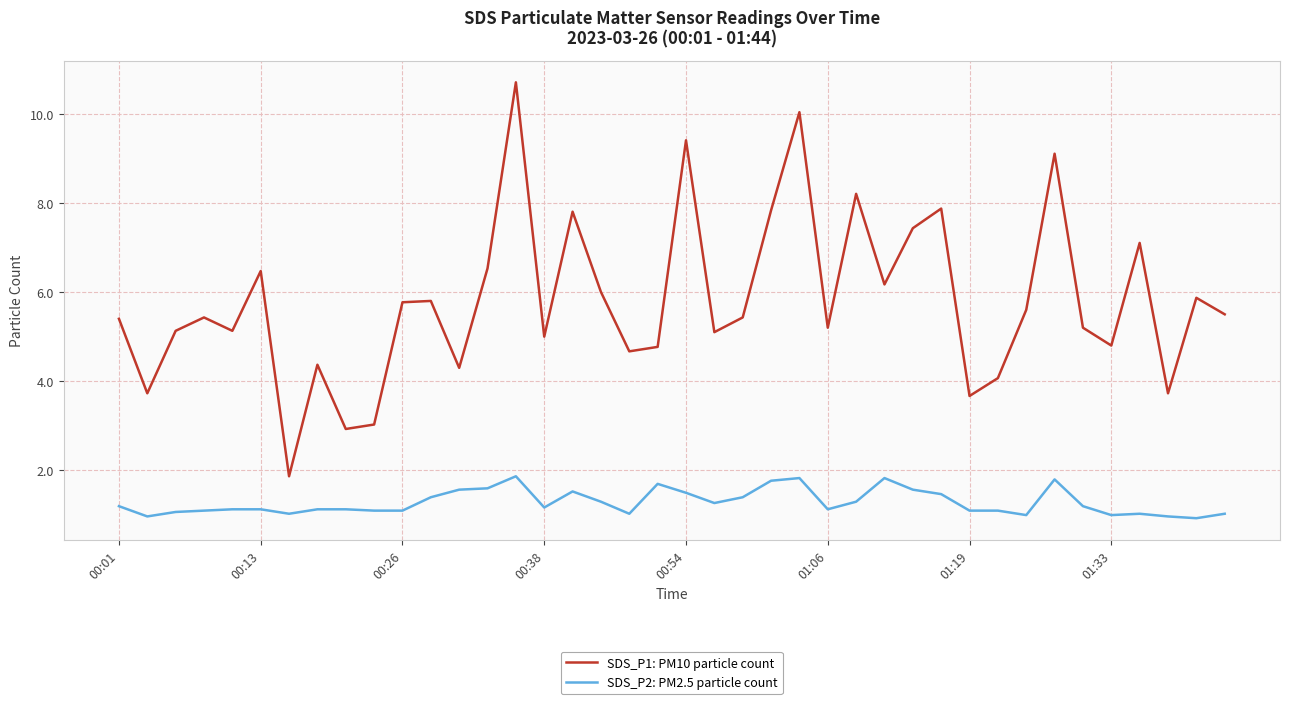

What is the minimum value for SDS_P1: PM10 particle count?

1.9